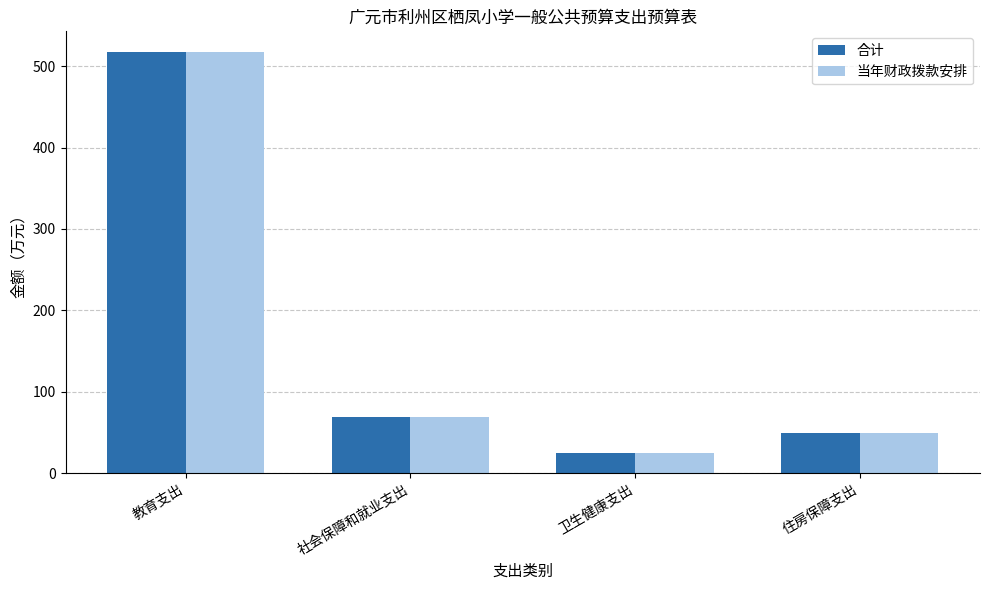

Count the number of data series in this chart.

2